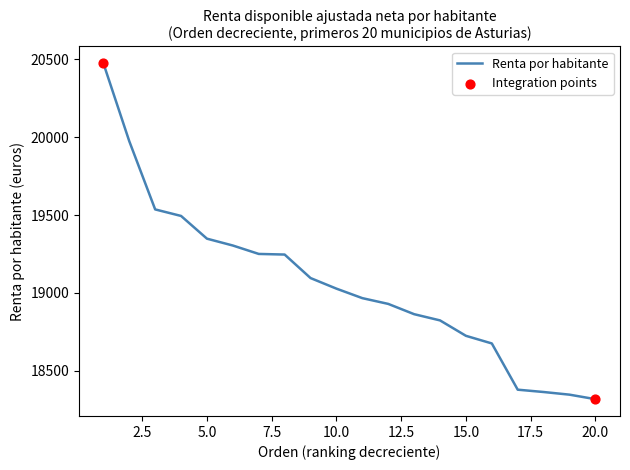

What is the minimum value shown in the chart?

18317